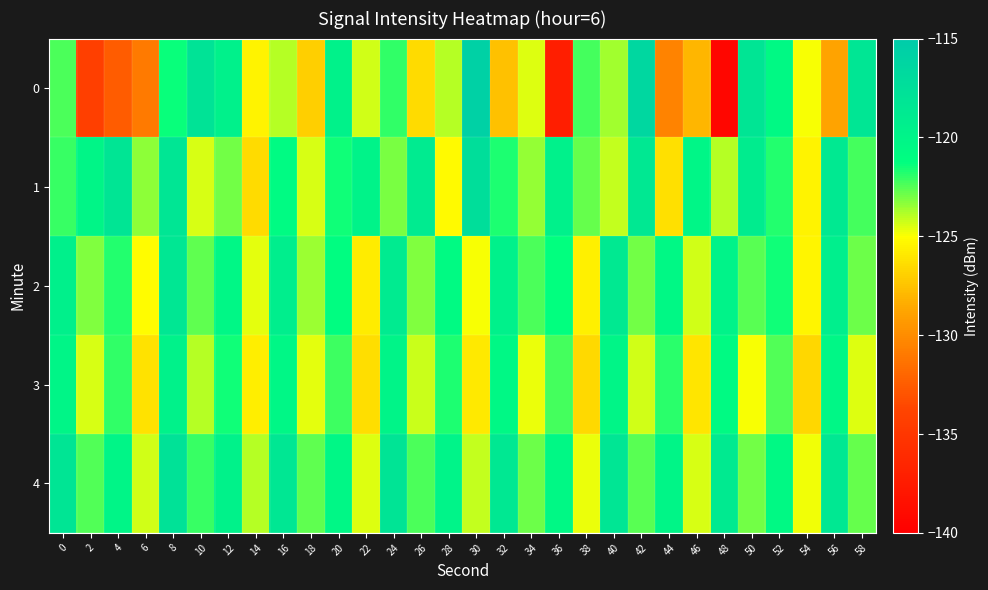

Which series changed the most between 46 and 50?

row_0